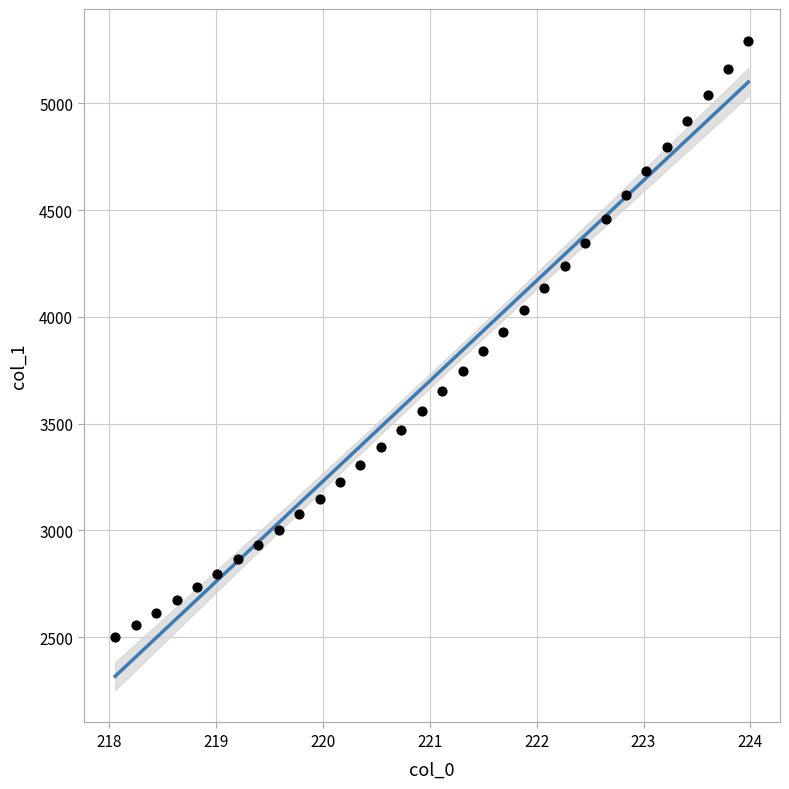

What is the range of X values (max minus min)?

5.9